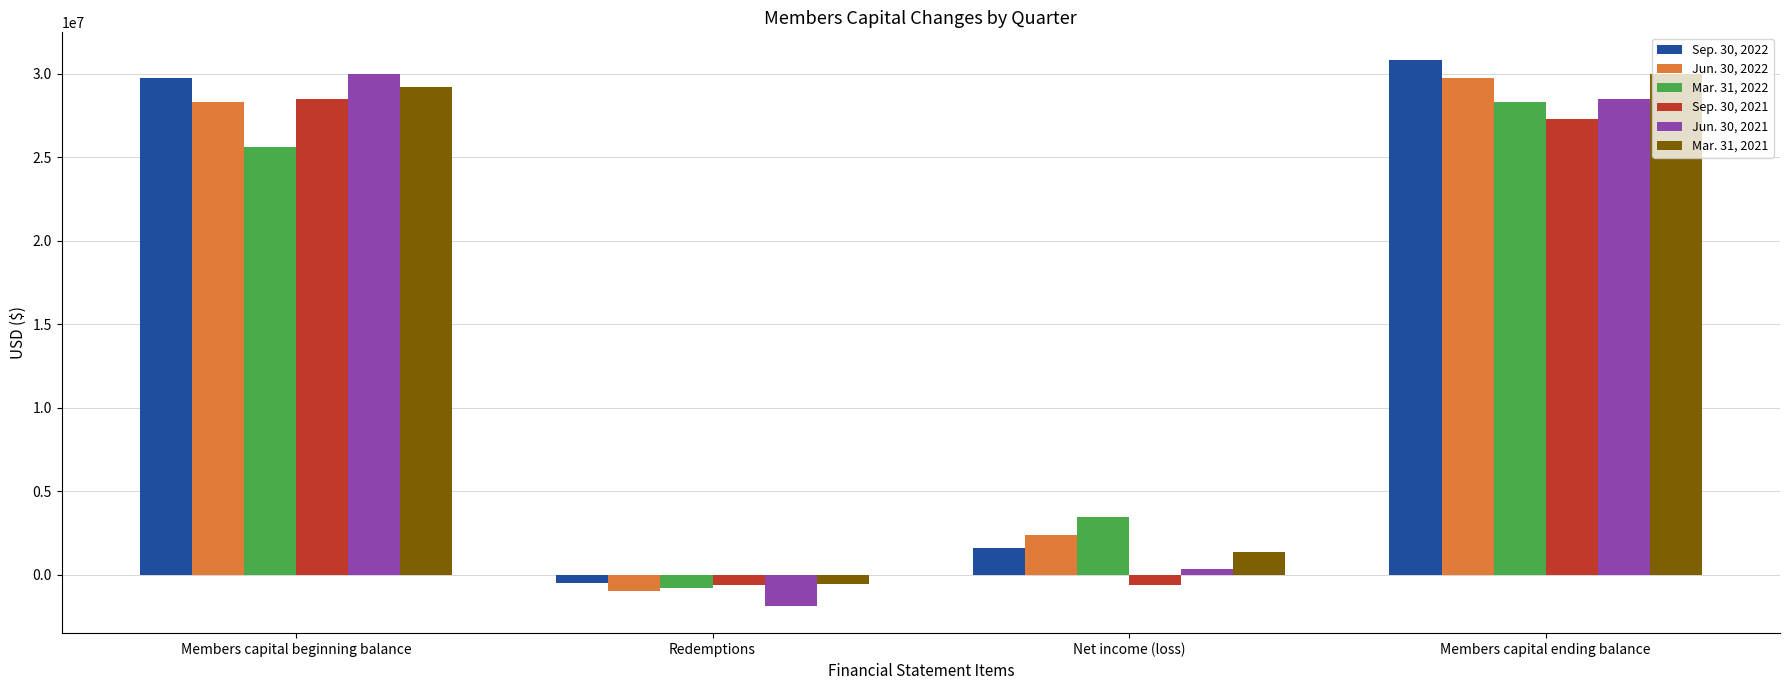

Which series has the widest spread of values?

Jun. 30, 2021